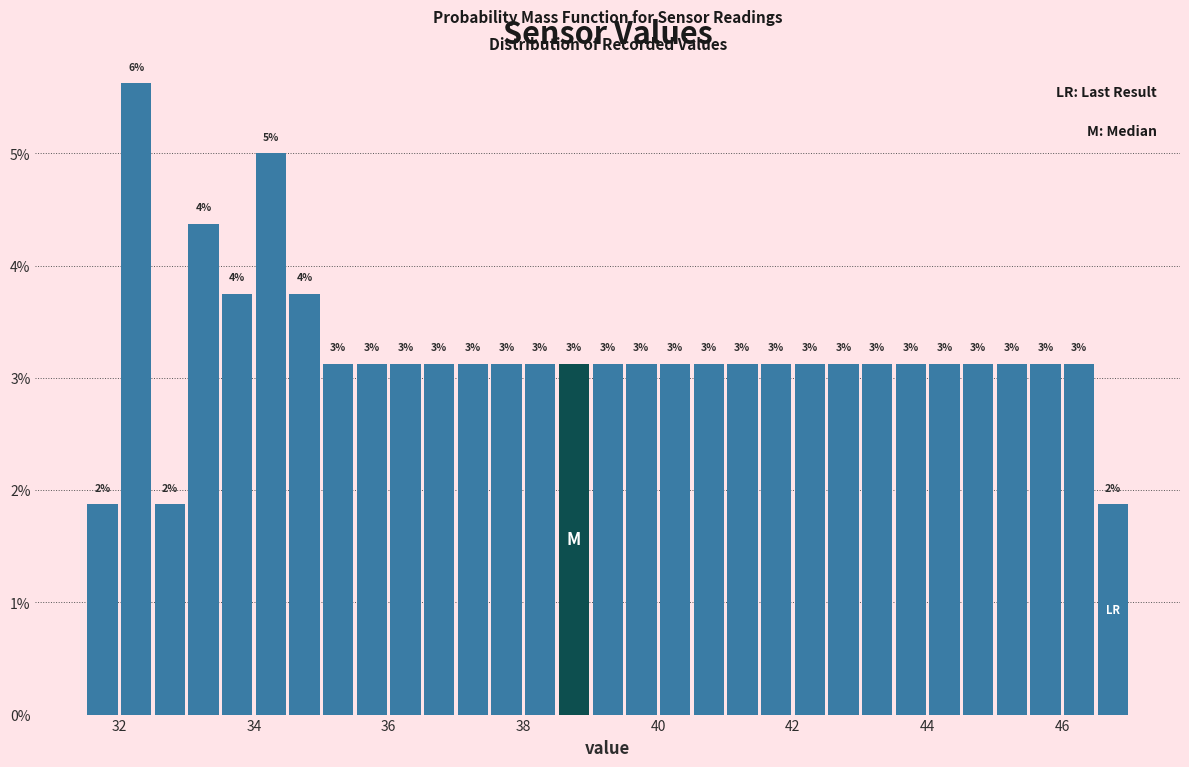

Read against the x-axis, roughly where is the centre of the tallest bar?

32.2